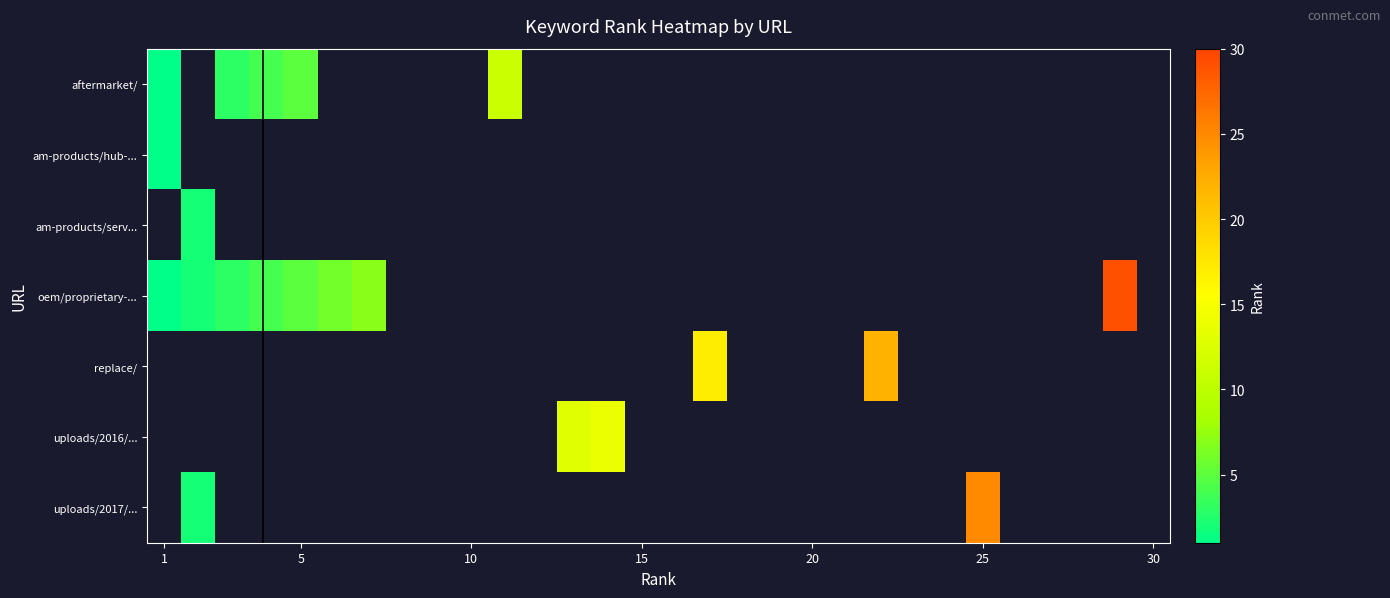

Which series has the widest spread of values?

oem/proprietary-...